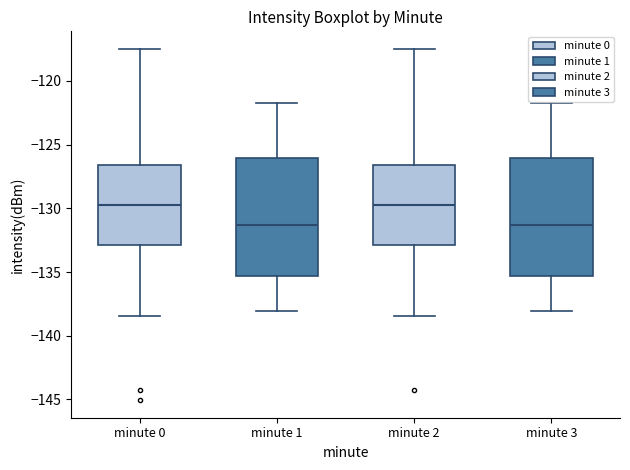

Where does the median line of the box for minute 3 sit on the y-axis? The values are not printed on the chart, so give them approximately, as read against the axis.

-131.5